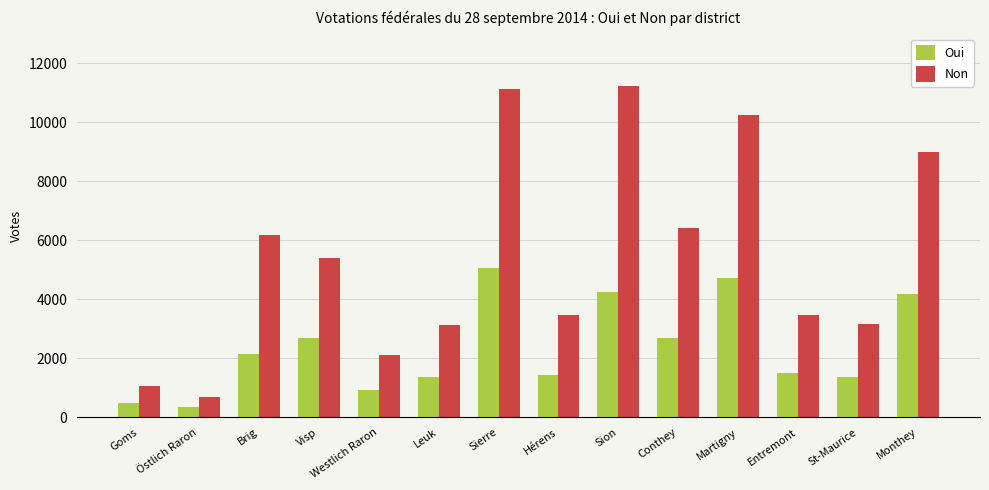

Rank the series by their average value, from highest to lowest.

Non, Oui